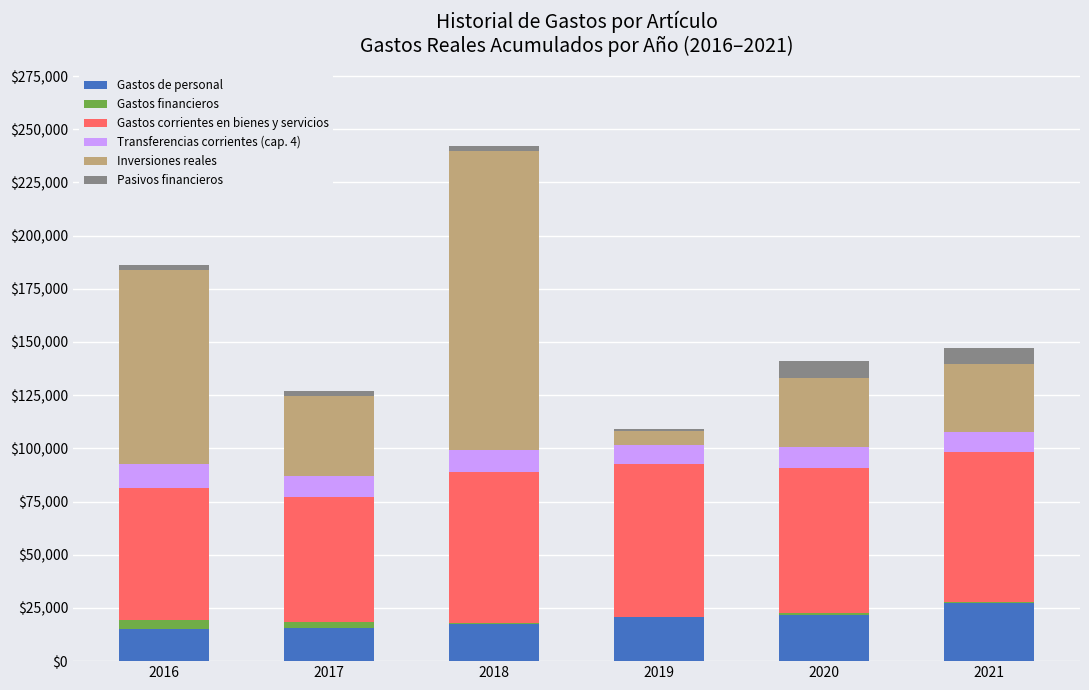

Are the bars horizontal?

No